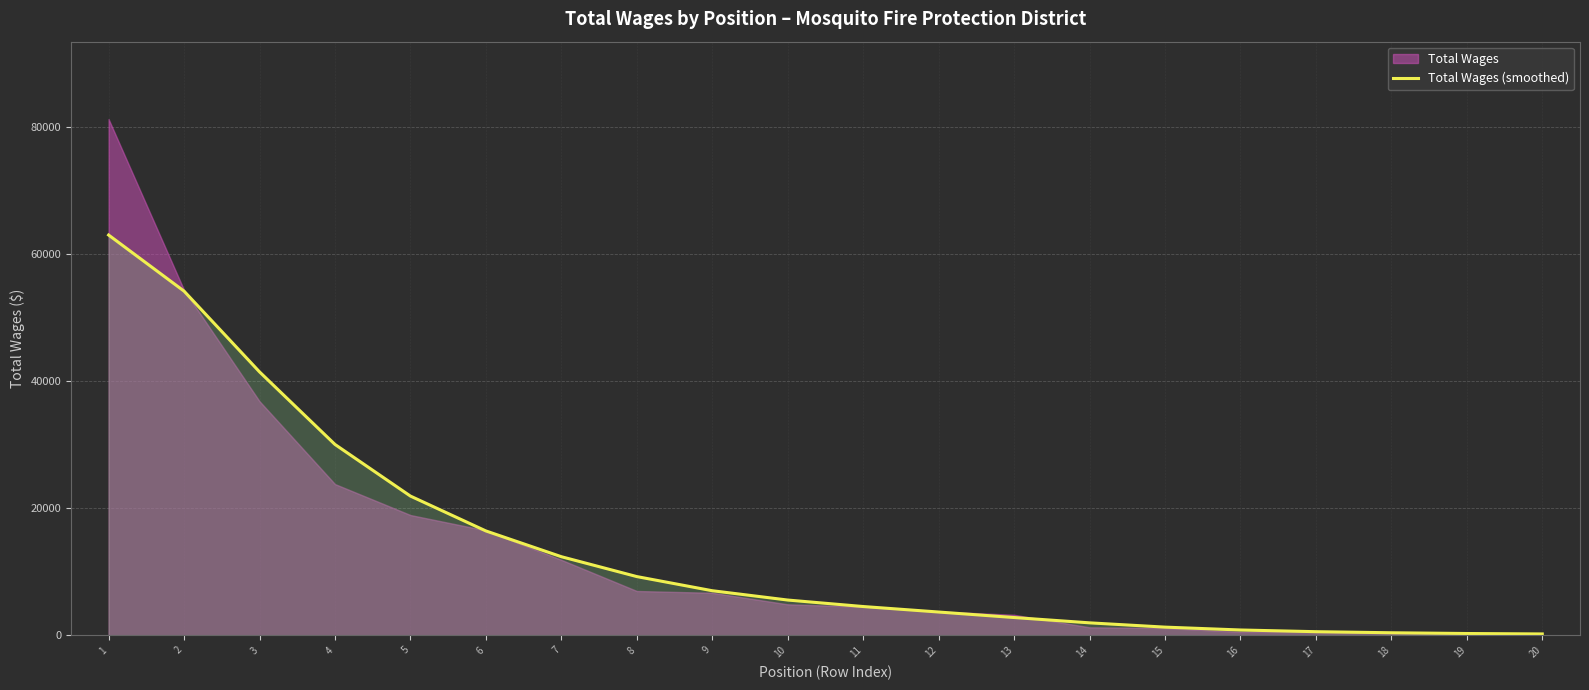

The chart shows a value of 96.2 at 19. True or false?

False